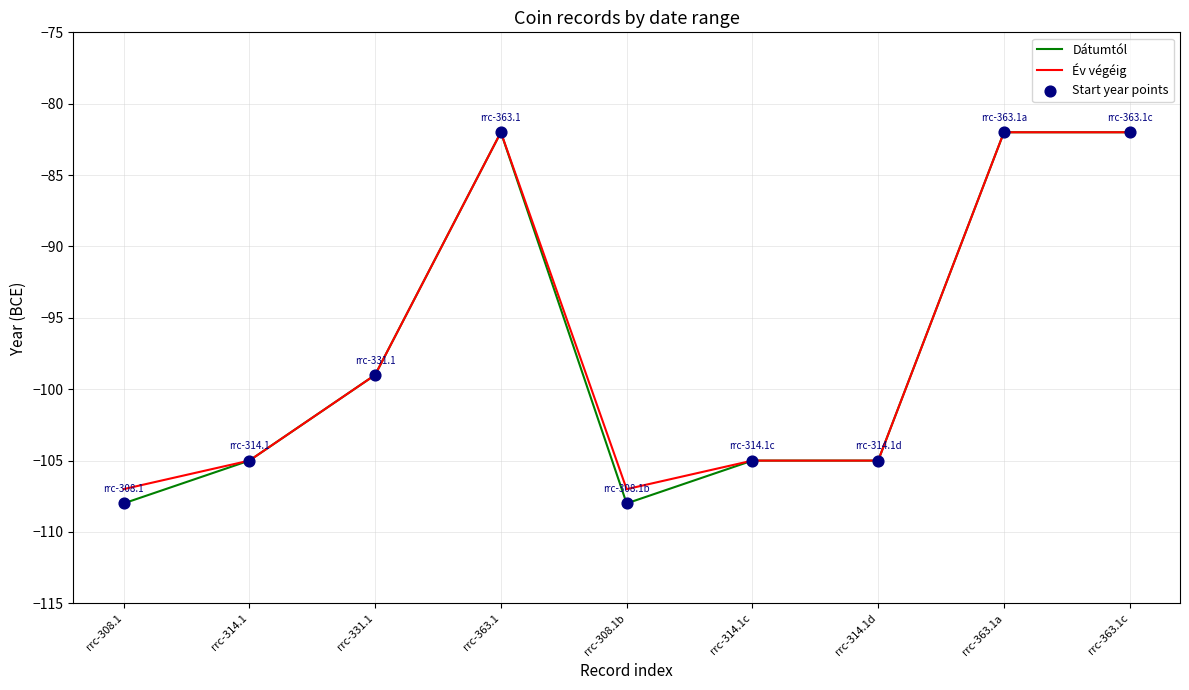

Is the value of Év végéig at rrc-314.1d greater than the value of Dátumtól at rrc-363.1a?

No